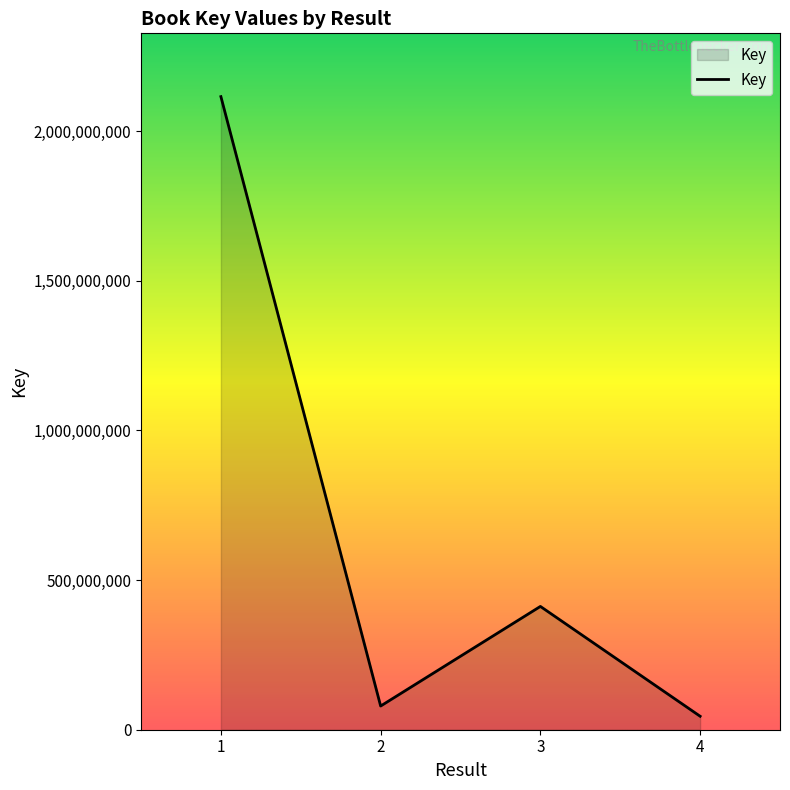

At which category does the data reach its first local peak?

3